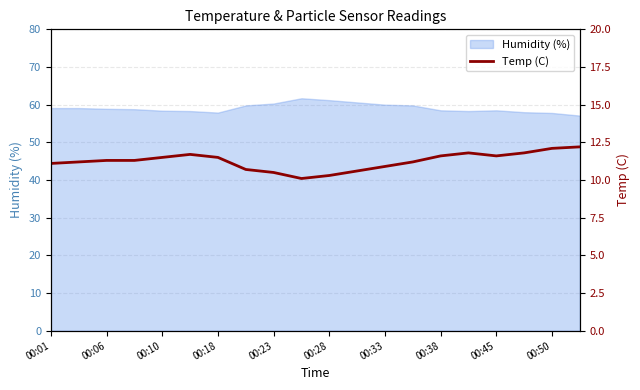

True or false: Humidity (%) has a value of 30.1 at 00:18.

False